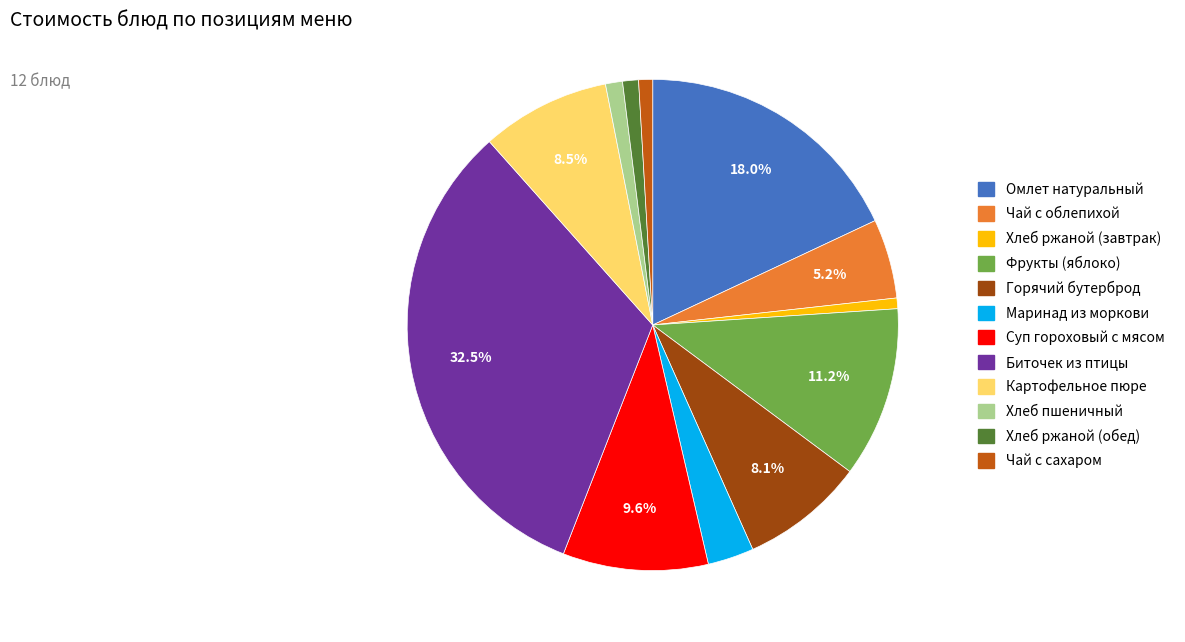

To the nearest percent, what is the average slice percentage?

8%